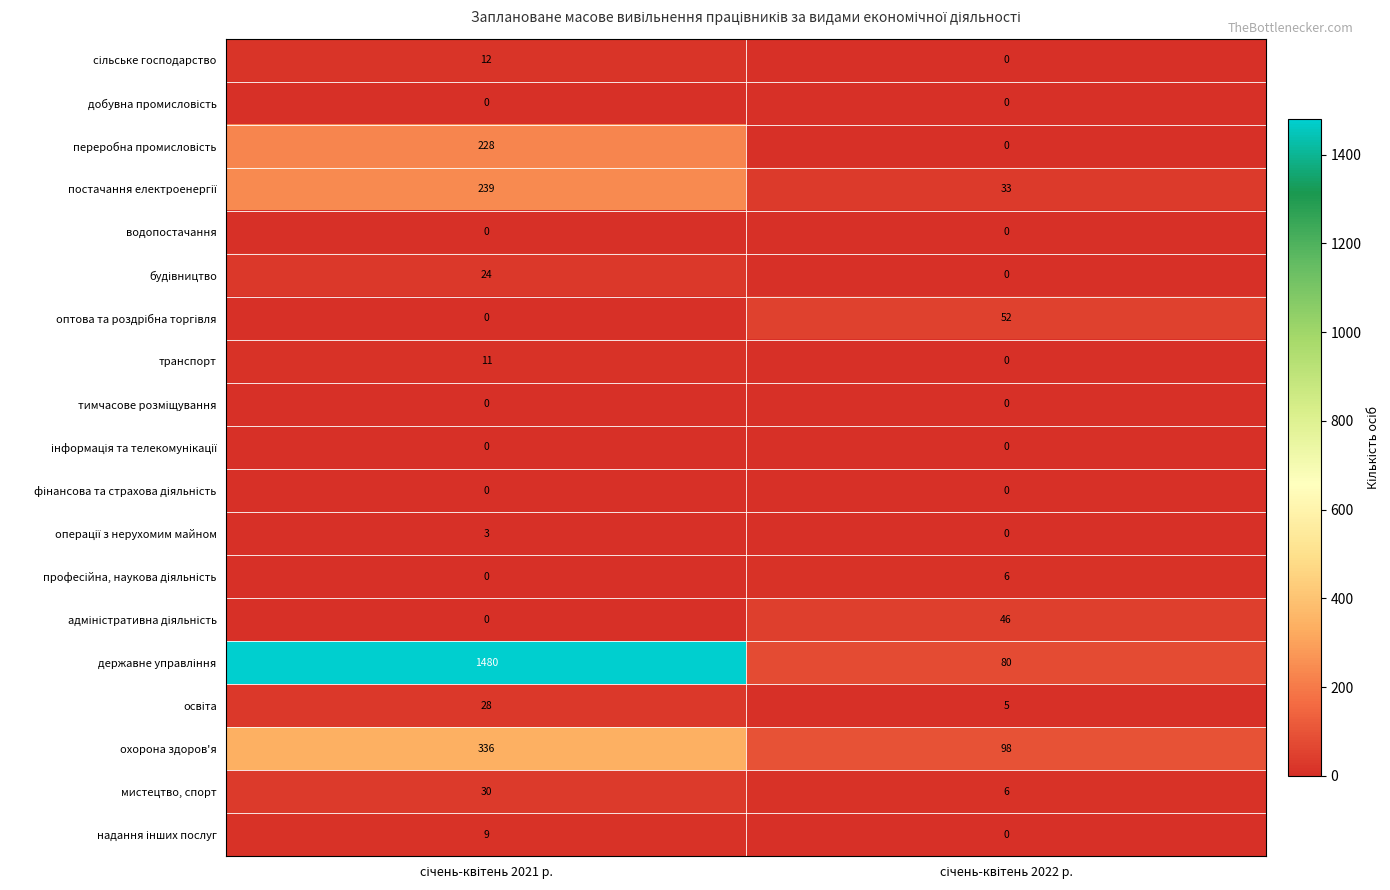

What is the sum of all транспорт values?

11